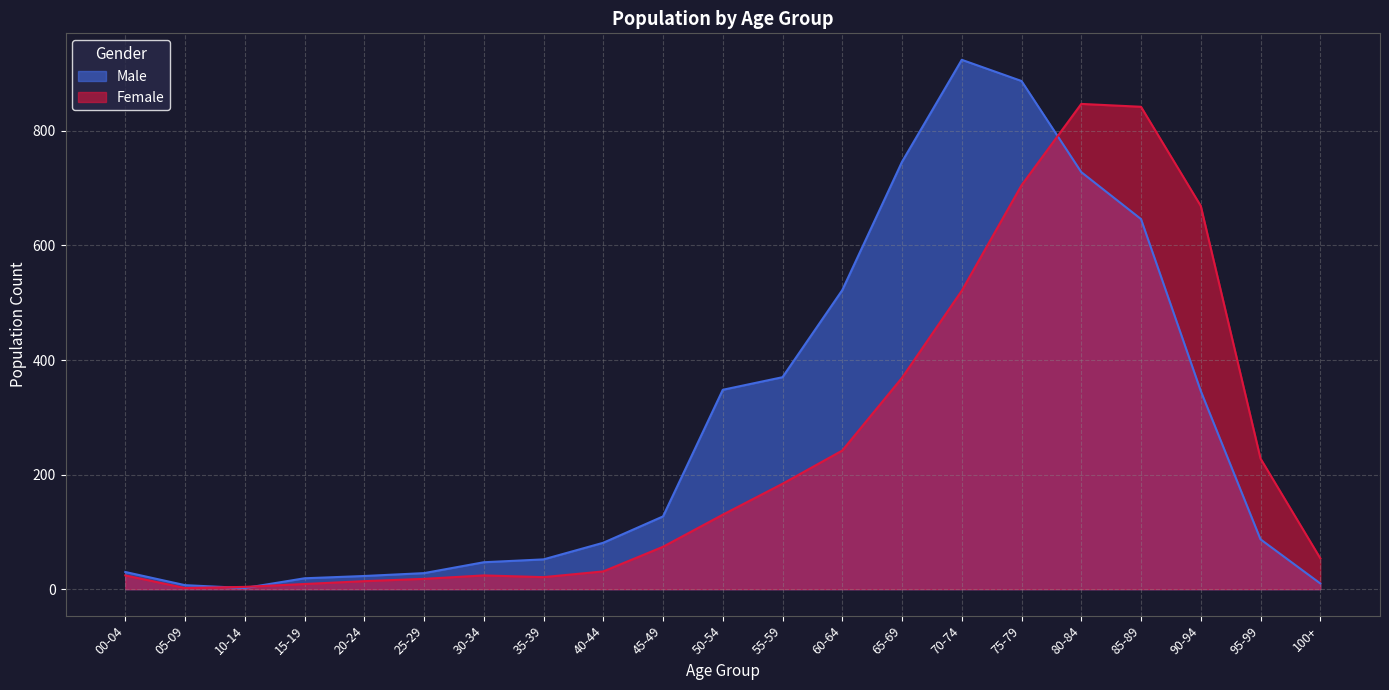

Where is the first local minimum for Male?

10-14